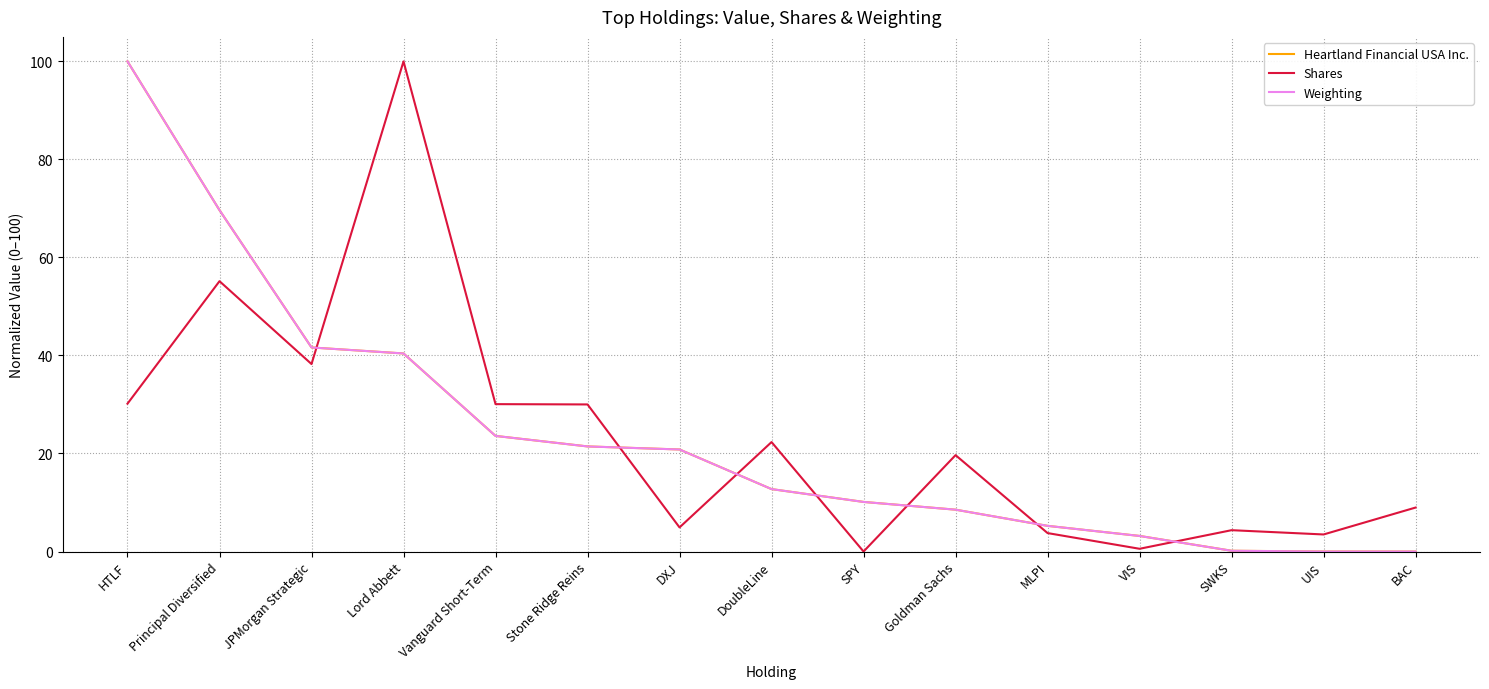

Is the value of Heartland Financial USA Inc. at SWKS greater than the value of Shares at Principal Diversified?

No